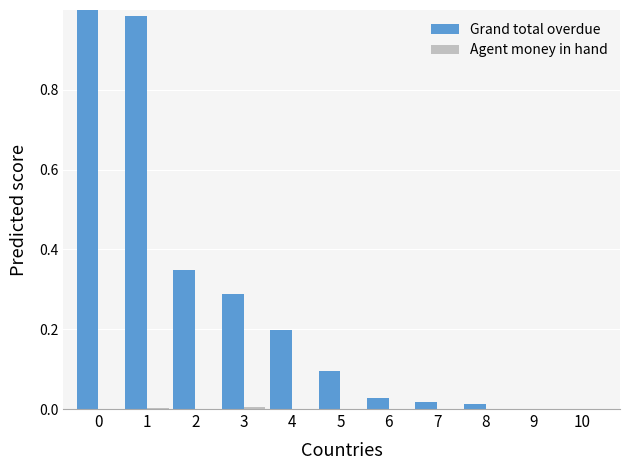

How many series are shown in this chart?

2